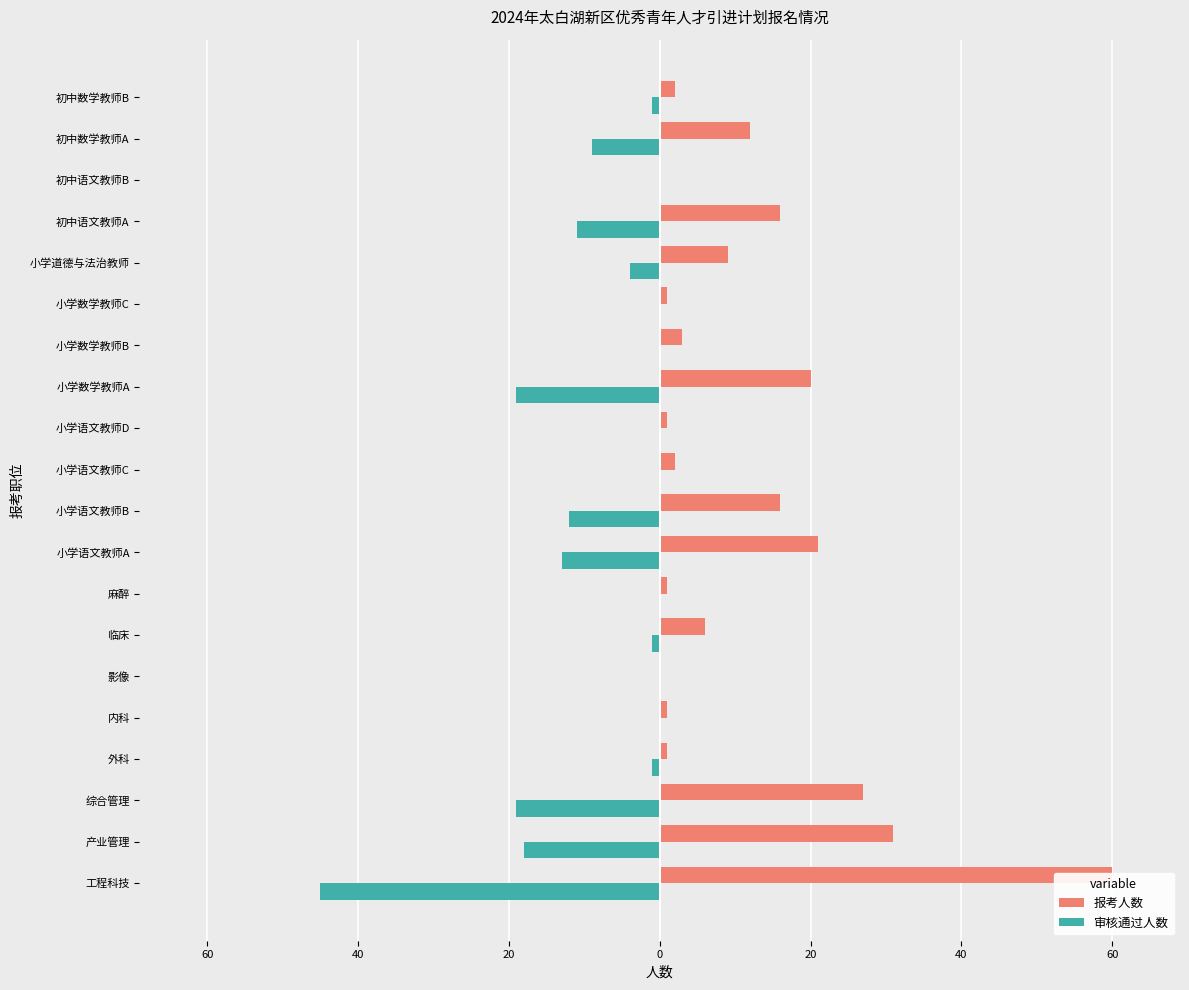

Between 外科 and 小学语文教师B, which series saw the biggest shift?

报考人数